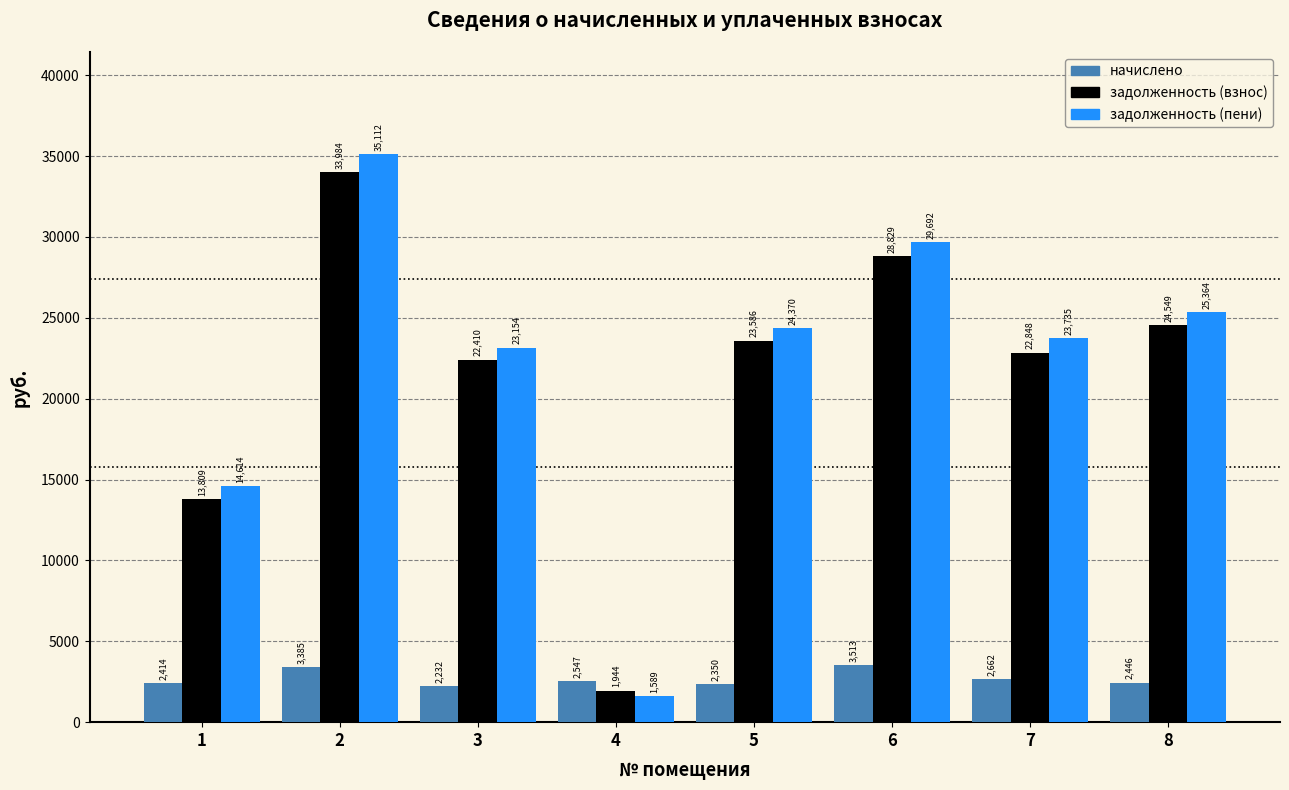

How many data points in задолженность (взнос) are above 23586?

4